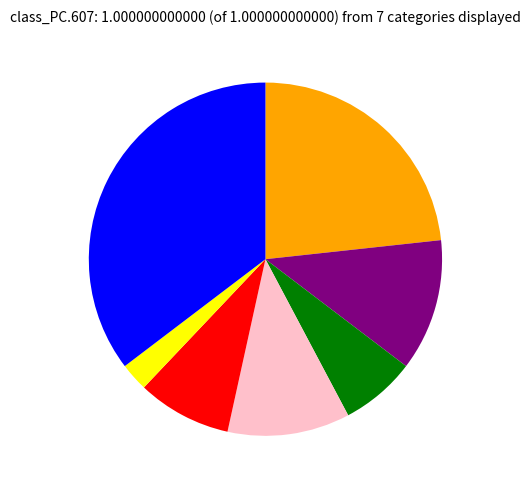

Is there any slice that represents more than half of the pie?

No